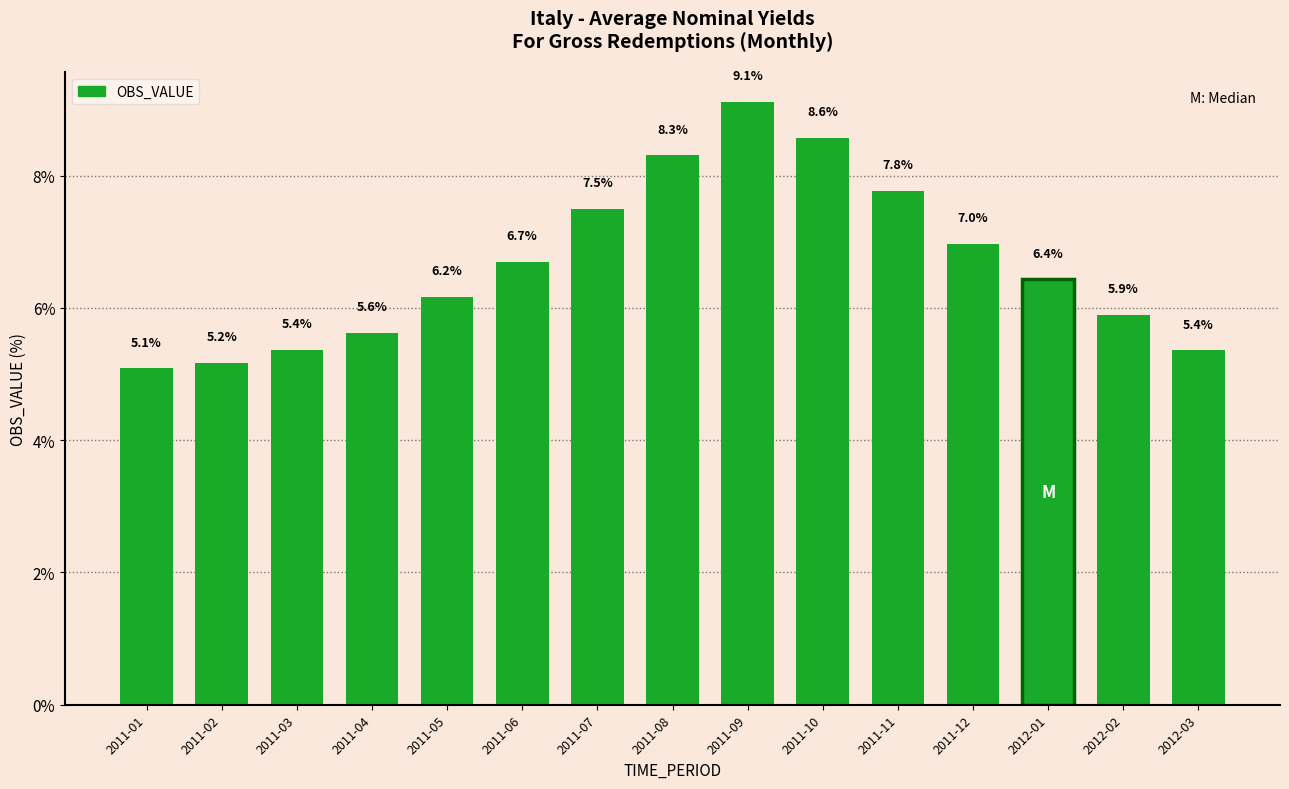

What is the difference between the values at 2011-03 and 2011-08?

2.9